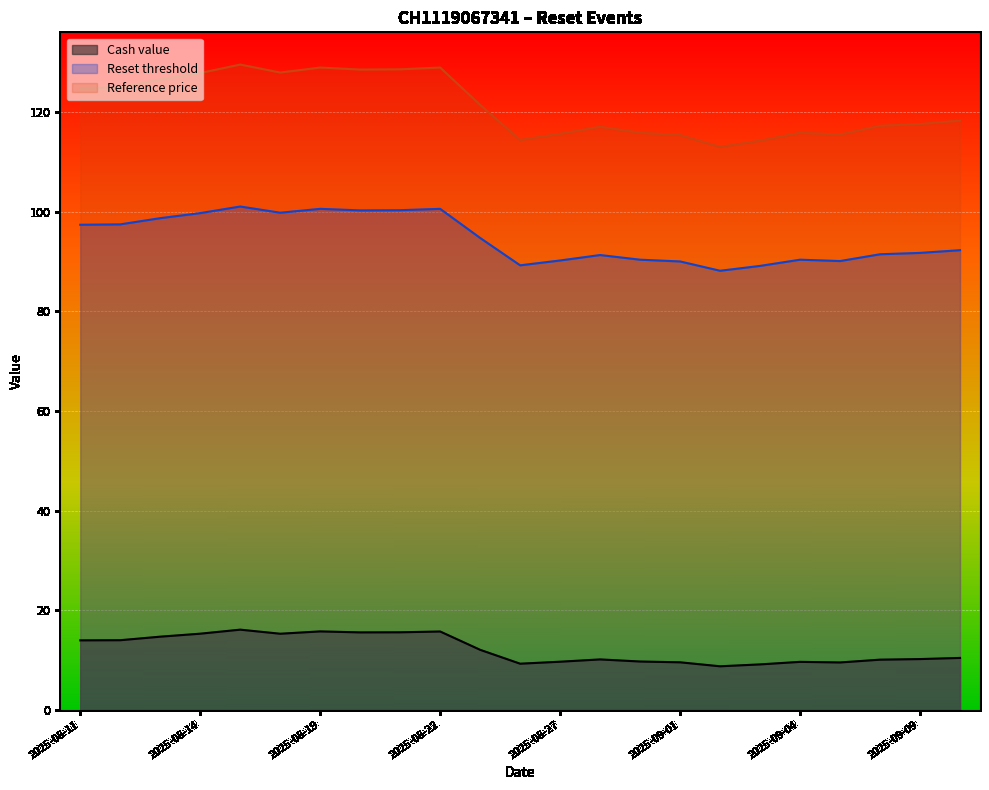

How many lines are shown in the chart?

3